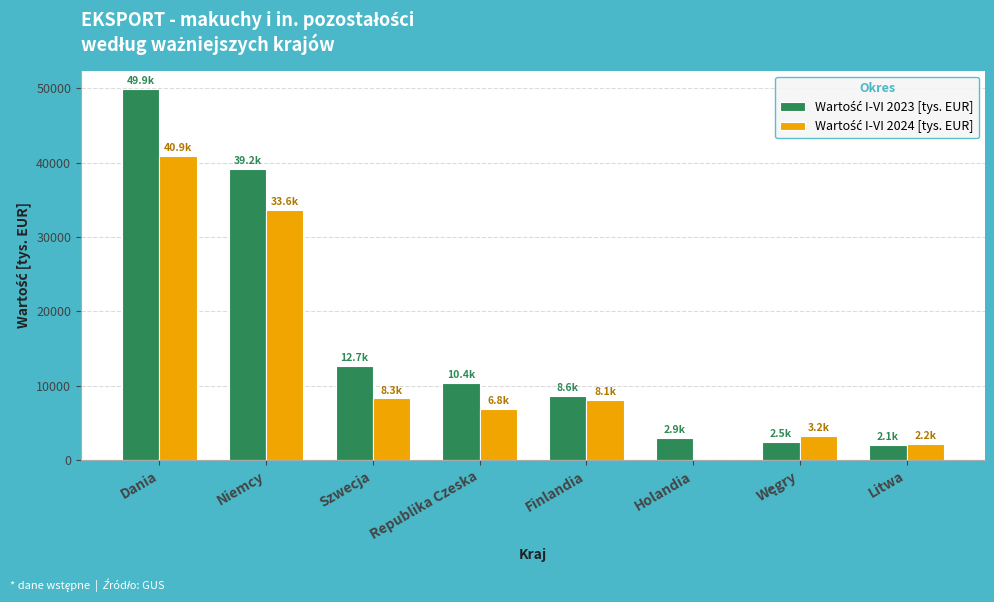

At which category is the sum across all series the highest?

Dania